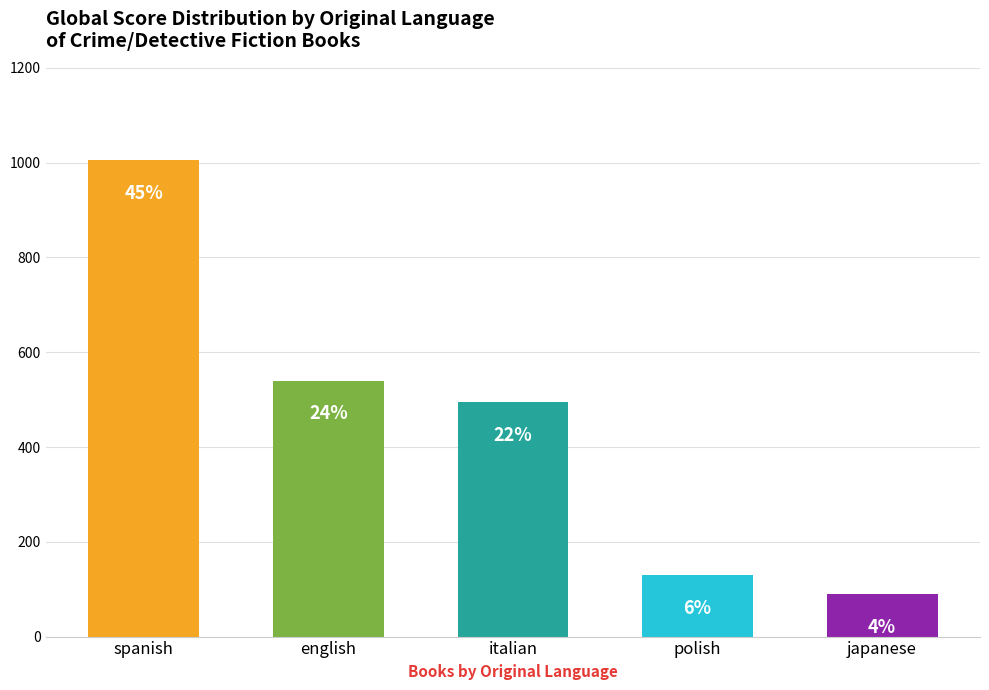

Does the chart contain any negative values?

No